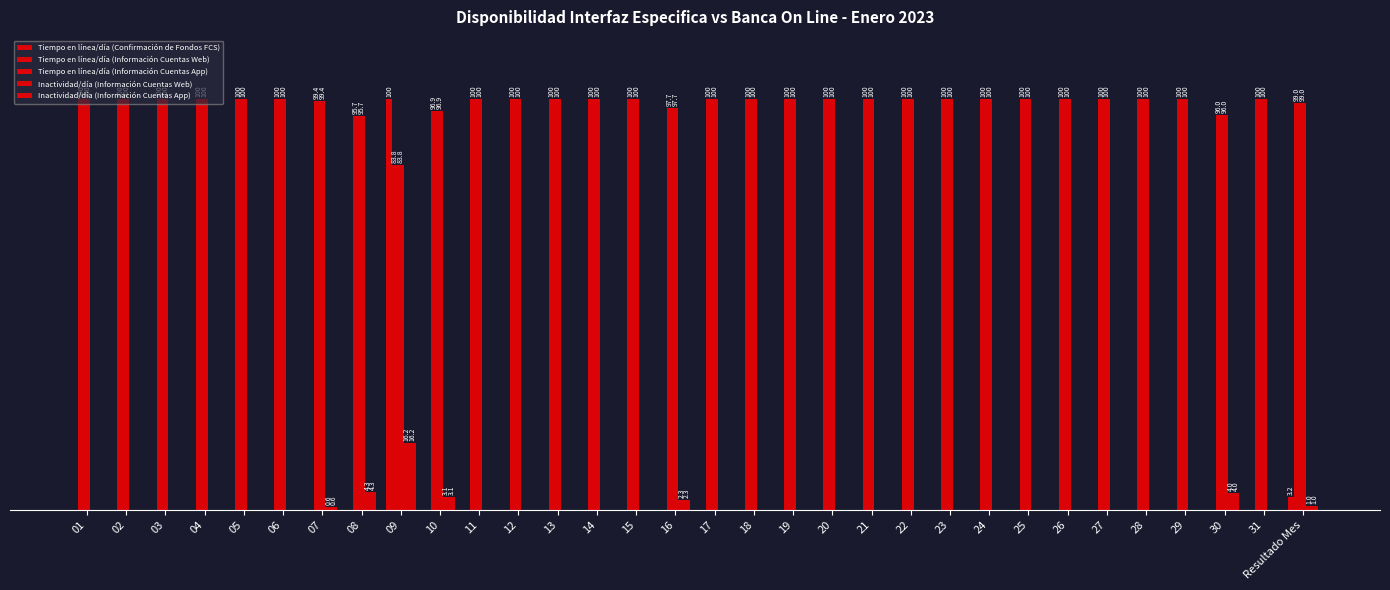

Is it true that Tiempo en línea/día (Información Cuentas Web) equals 100.0 at 06?

True